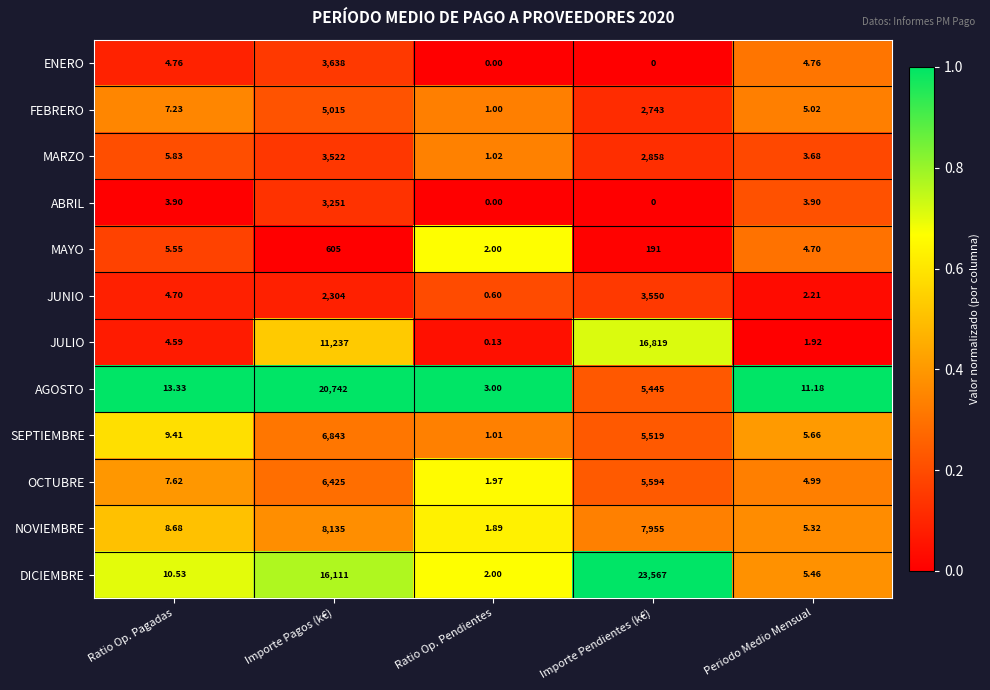

At which label does SEPTIEMBRE first exceed 9?

Ratio Op. Pagadas